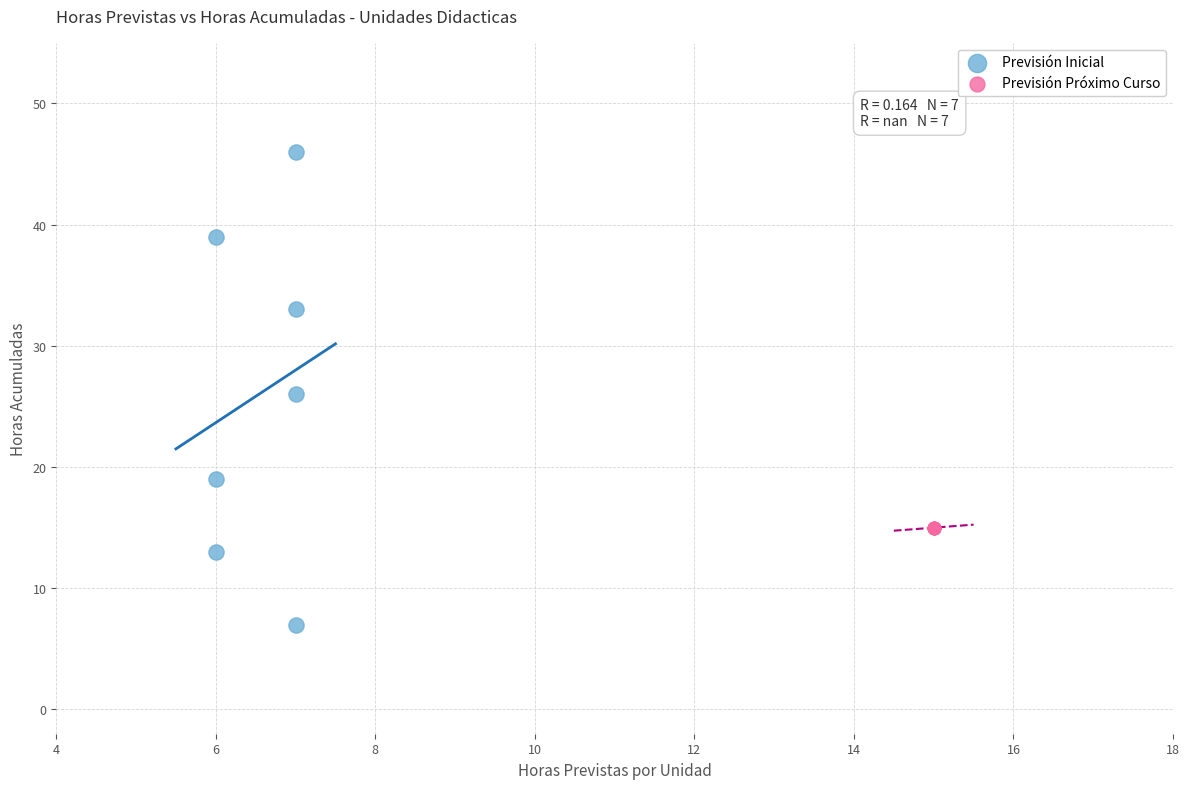

What are all the series names shown in the legend?

Previsión Inicial, Previsión Próximo Curso